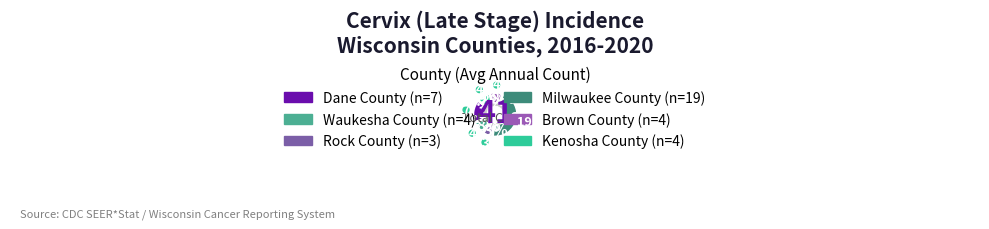

Between Dane County and Waukesha County, which is larger?

Dane County